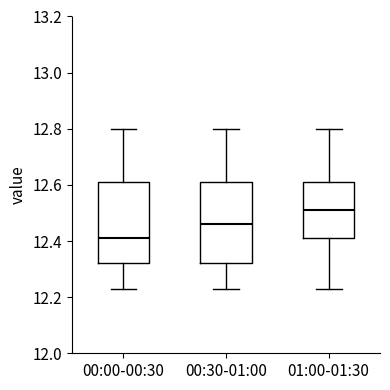

Reading left to right, transcribe this box plot: for each box, give where its median line is, the range the box spans, and where its two whiskers end, as read against the y-axis. The values are not printed on the chart, so give them approximately, as read against the axis.

00:00-00:30: median 12.42, box 12.32 to 12.62, whiskers 12.24 to 12.80
00:30-01:00: median 12.46, box 12.32 to 12.62, whiskers 12.24 to 12.80
01:00-01:30: median 12.52, box 12.42 to 12.62, whiskers 12.24 to 12.80